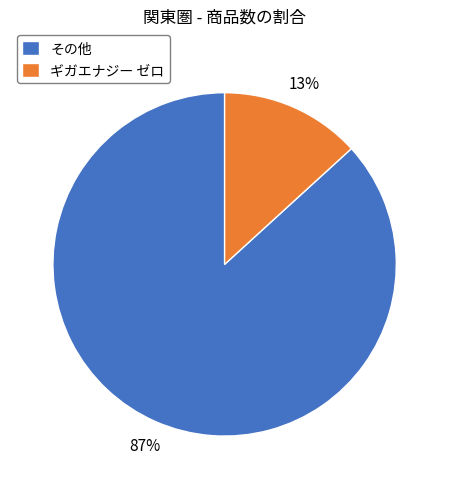

Do ギガエナジー ゼロ and その他 together represent more than half of the pie?

Yes